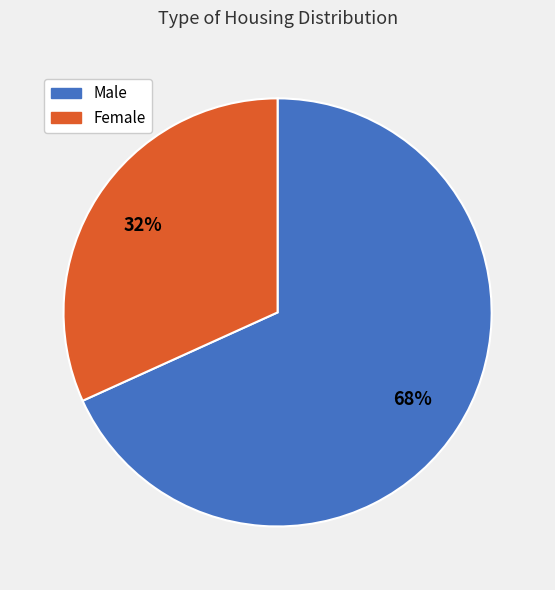

How many segments does this pie chart have?

2